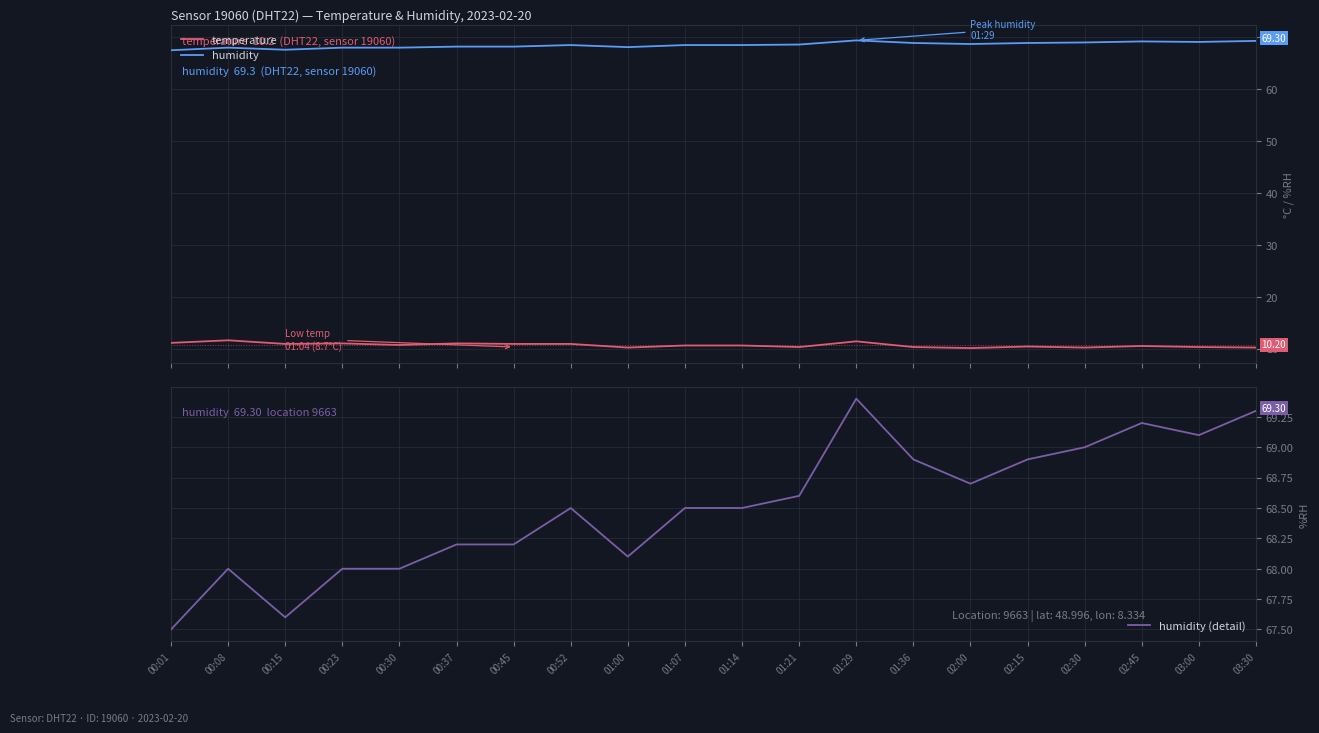

What is the value of the humidity (detail) point at the 5th from the left?

68.0